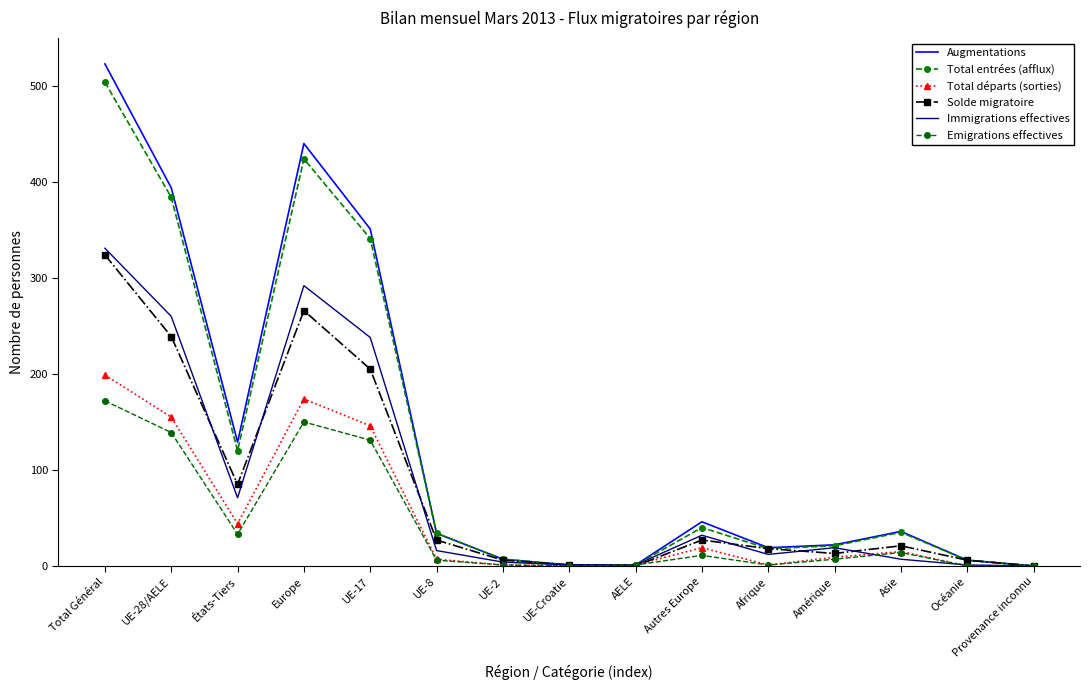

List the labels in order of Augmentations value, smallest first.

Provenance inconnu, UE-Croatie, AELE, Océanie, UE-2, Afrique, Amérique, UE-8, Asie, Autres Europe, États-Tiers, UE-17, UE-28/AELE, Europe, Total Général